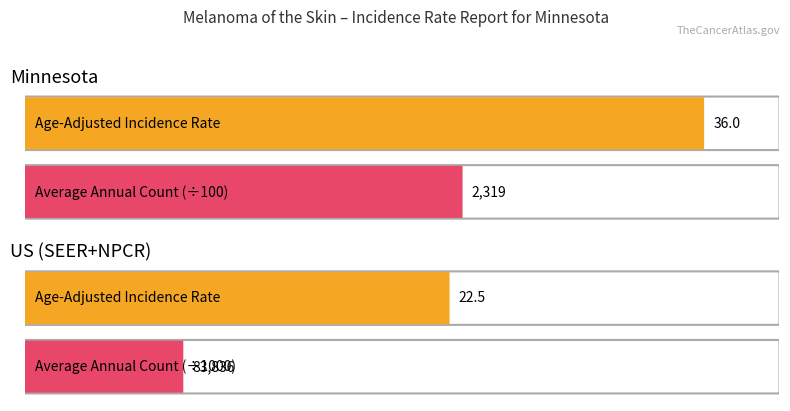

How many categories are shown in the chart?

2